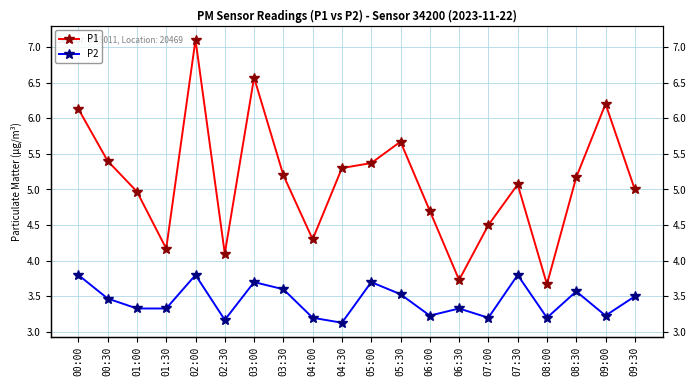

True or false: P1 has a value of 6.1 at 04:00.

False